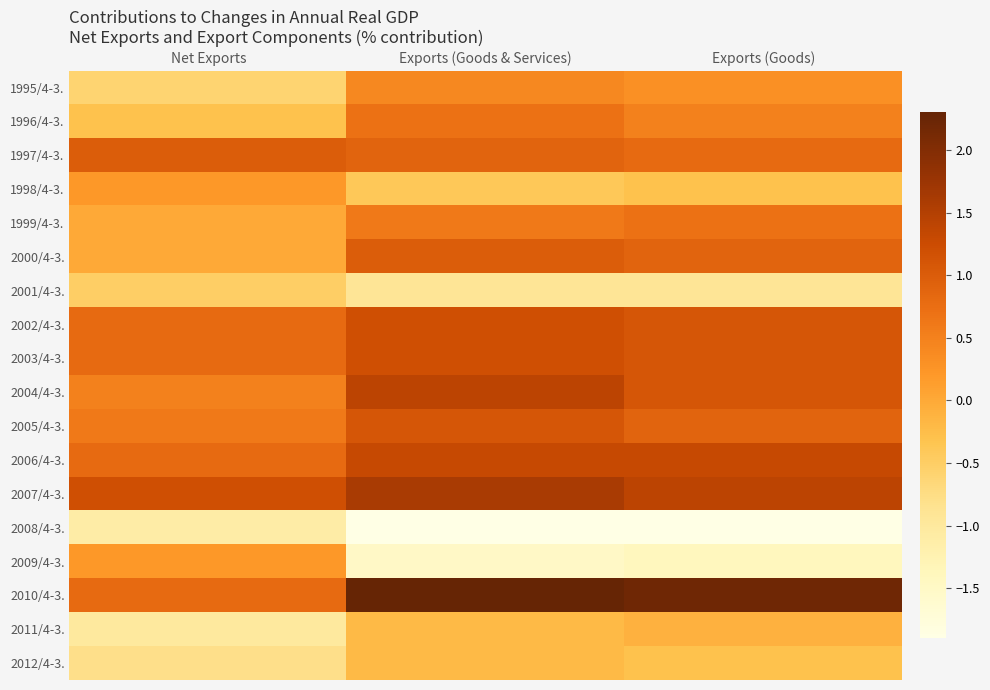

Count the number of categories in the chart.

3